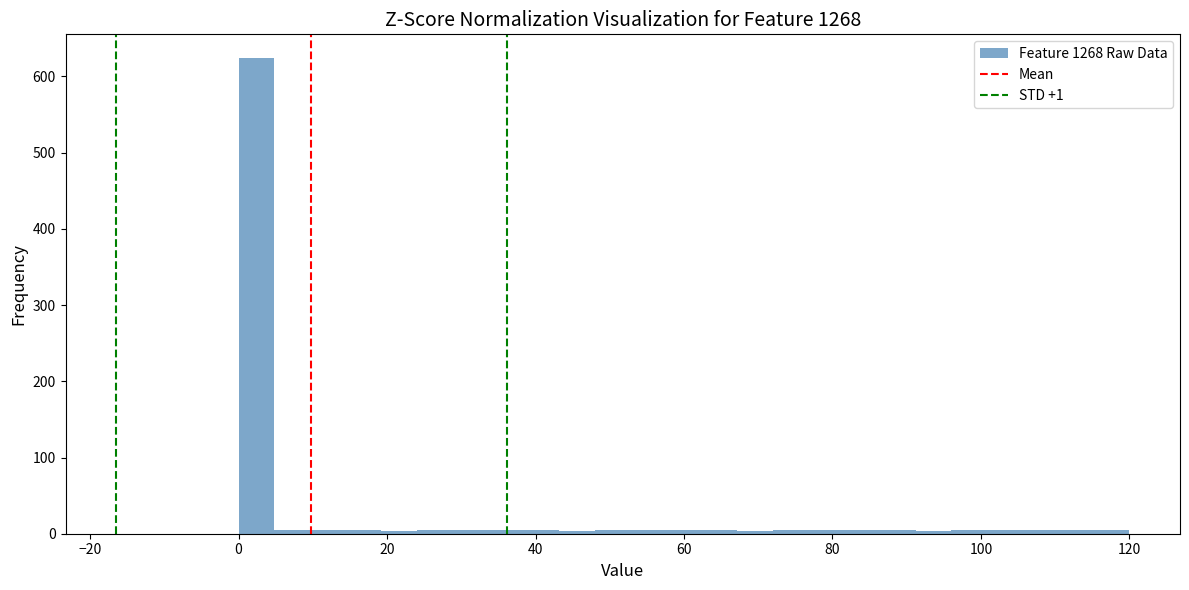

Read against the x-axis, roughly where is the centre of the tallest bar?

2